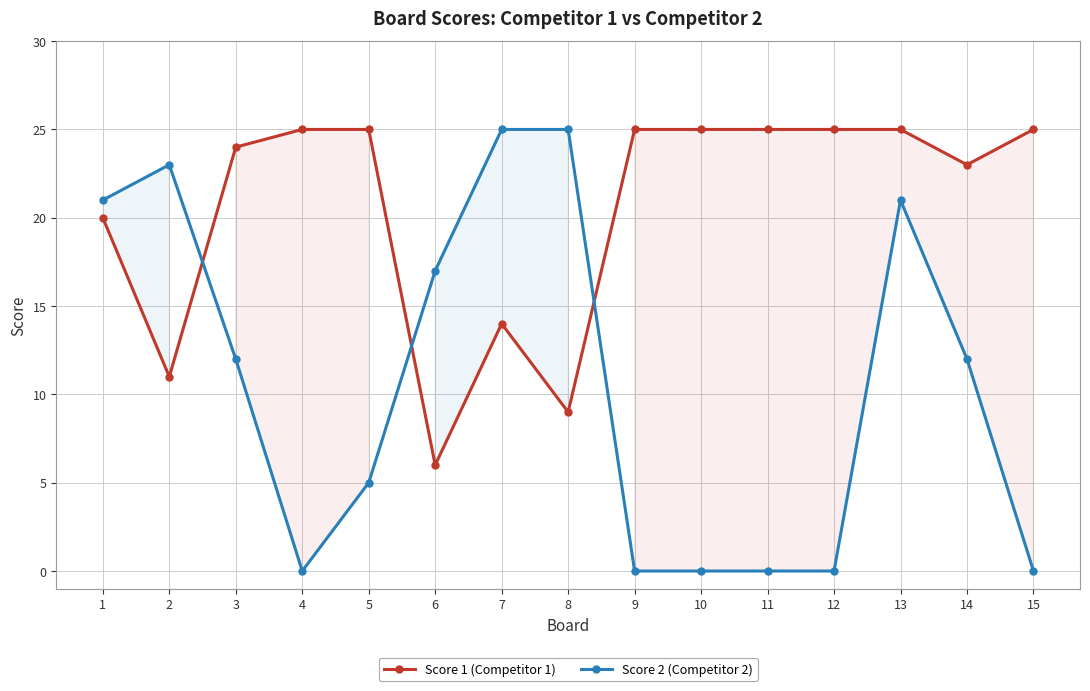

How many distinct data groups are displayed?

2